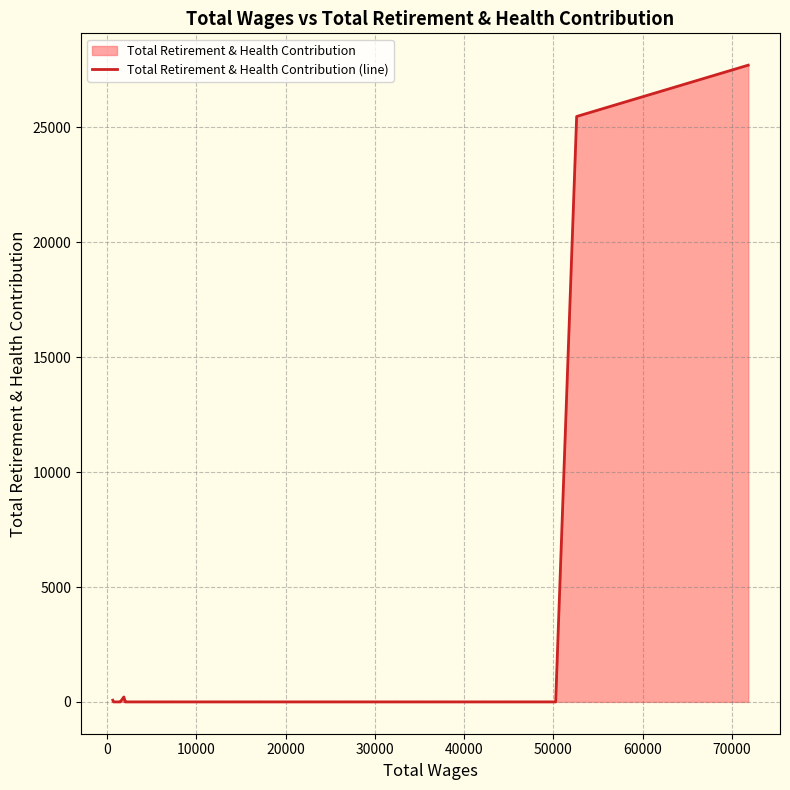

What is the difference between the maximum and minimum values?

27711